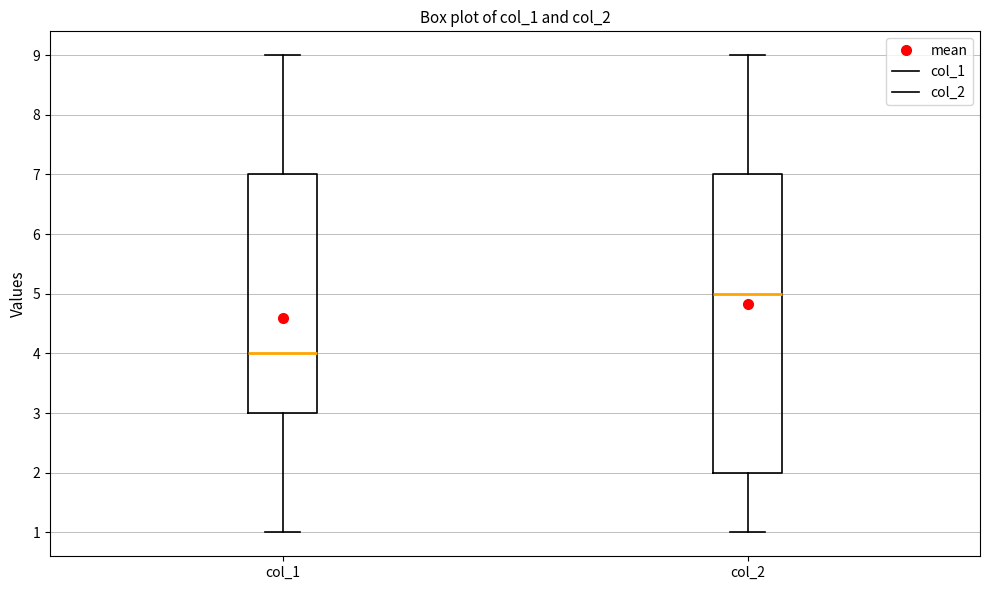

Comparing the boxes themselves (not the whiskers), which one is the tallest?

col_2